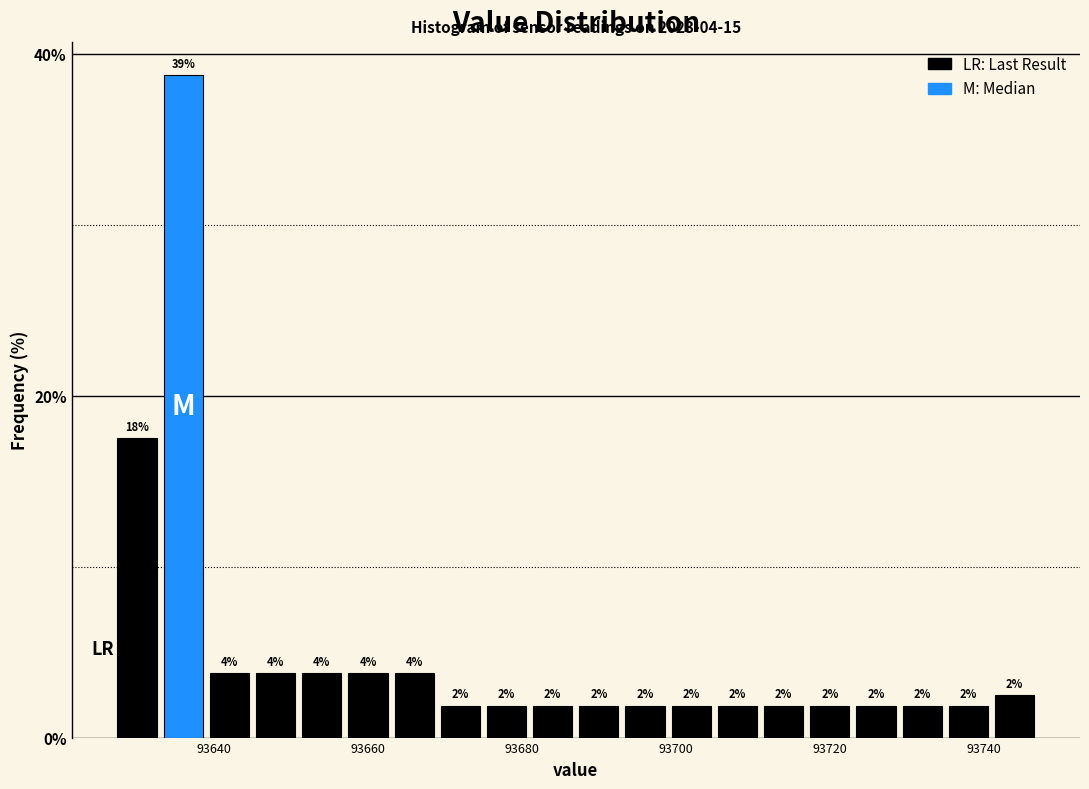

Around what value on the x-axis is the tallest bar? Give the approximate position of its centre, as read against the axis.

93636